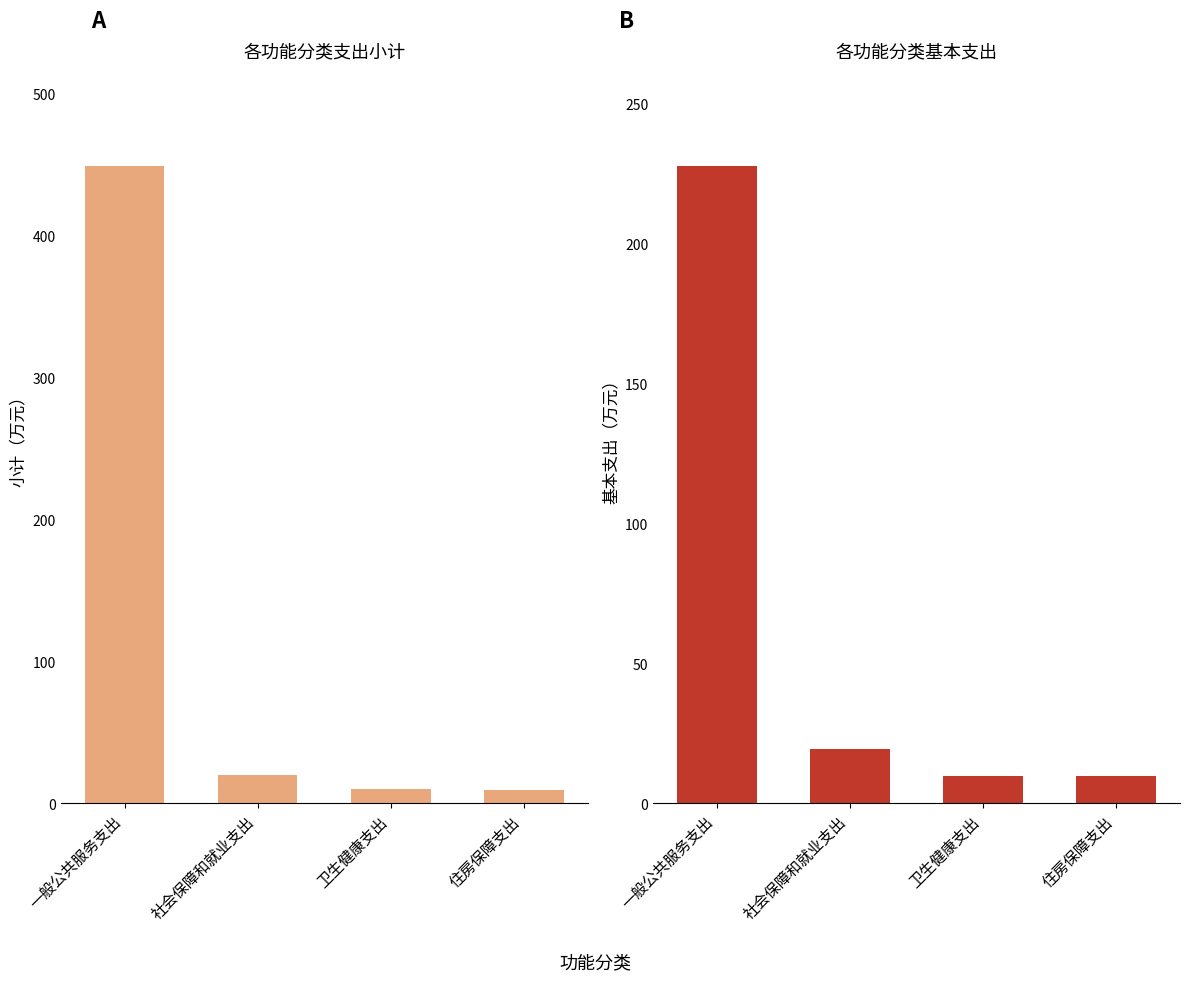

What is the average value of the 小计 series?

122.0